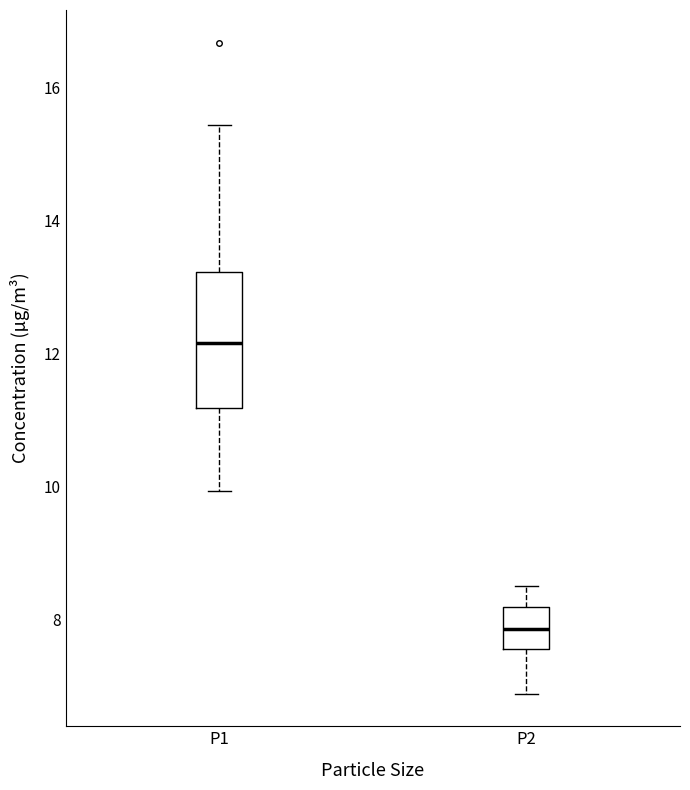

Where does the upper whisker of the box for P2 end on the y-axis? The values are not printed on the chart, so give them approximately, as read against the axis.

8.6